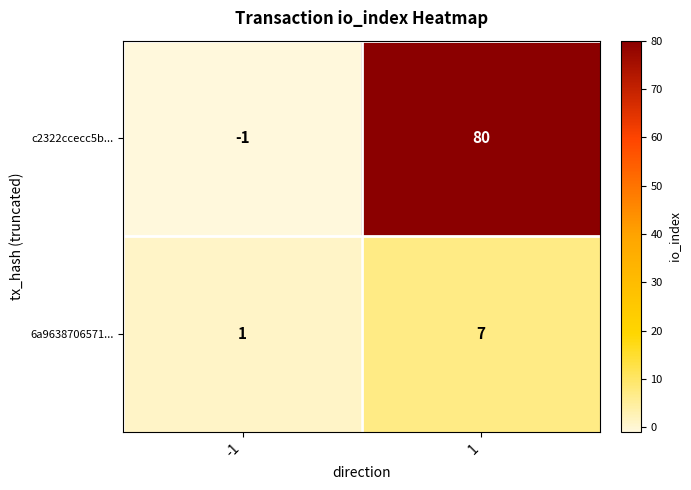

The value of c2322ccecc5b... at 1 is 80. True or false?

True